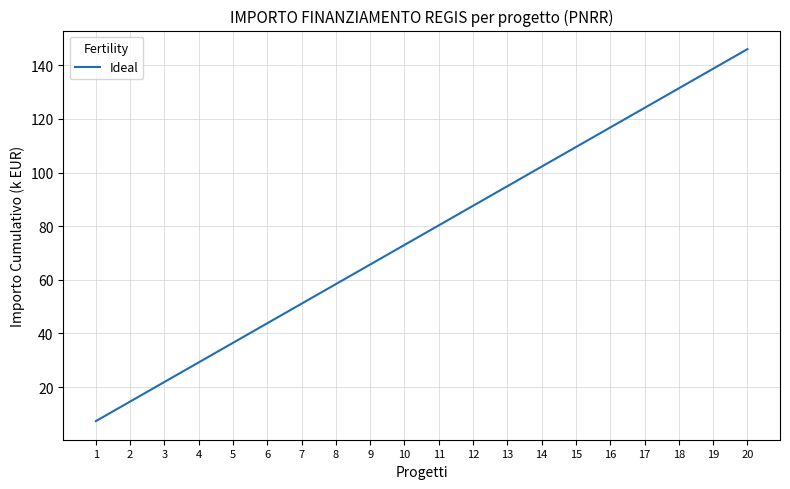

The chart shows a value of 37.1 at 16. True or false?

False